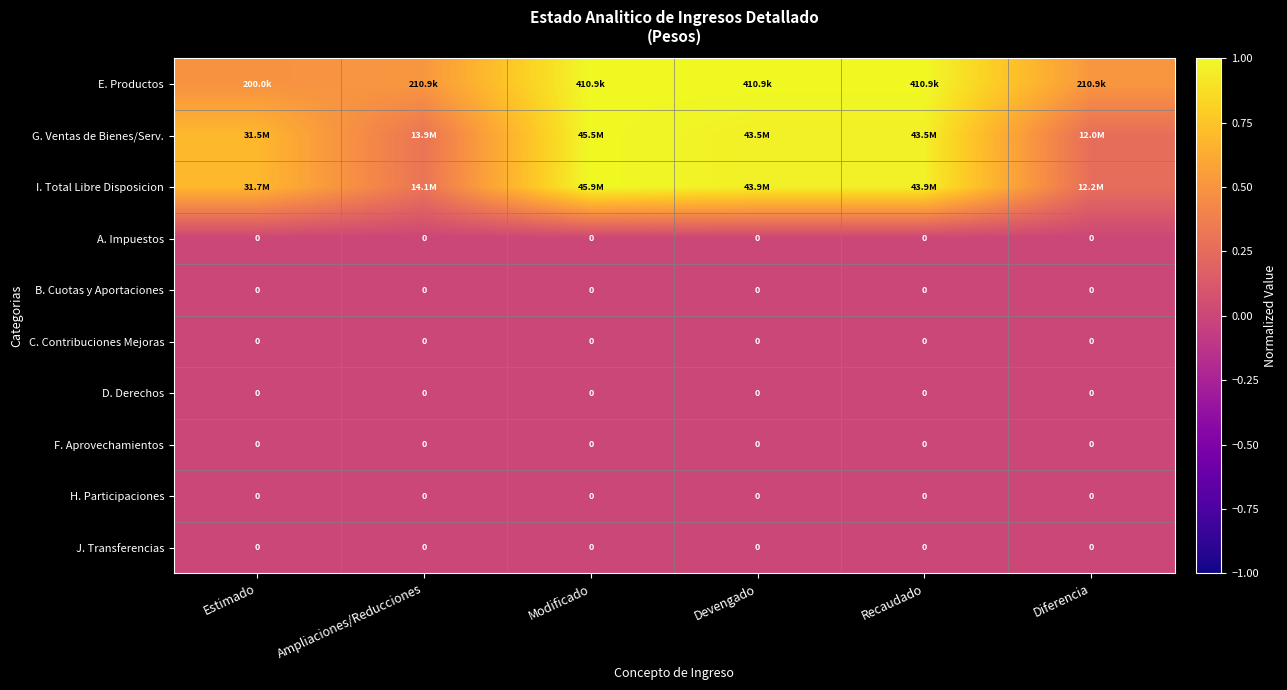

Between Estimado and Diferencia, which is larger?

Diferencia